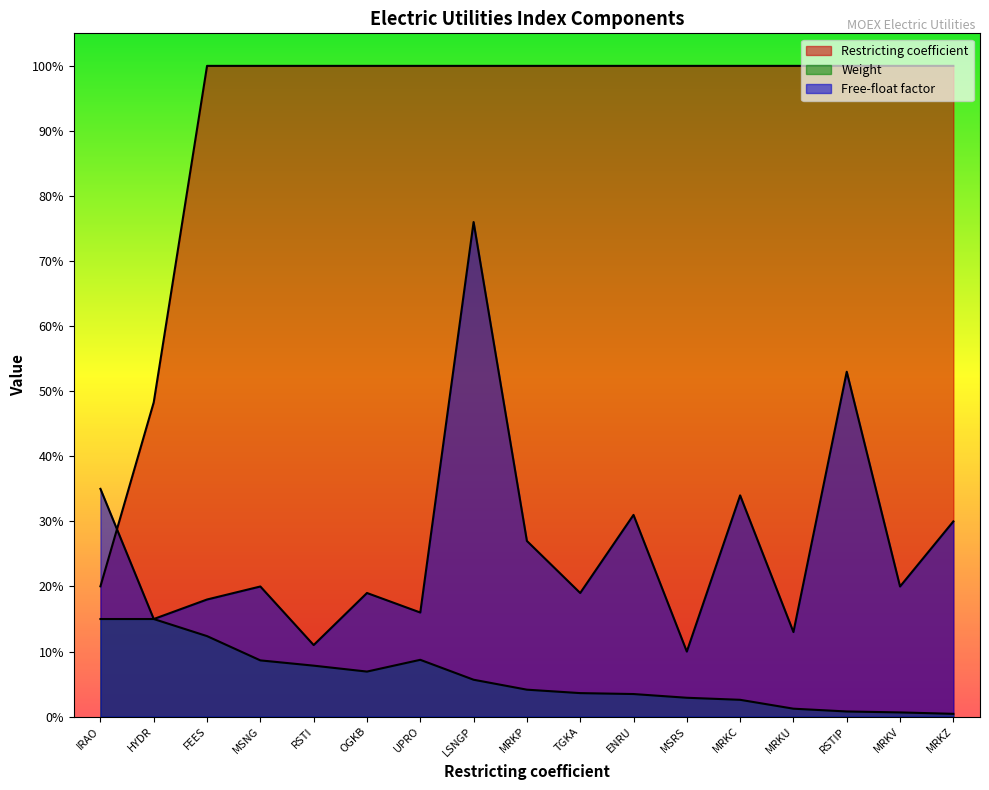

List the series in order of their peak value, highest first.

Restricting coefficient, Free-float factor, Weight